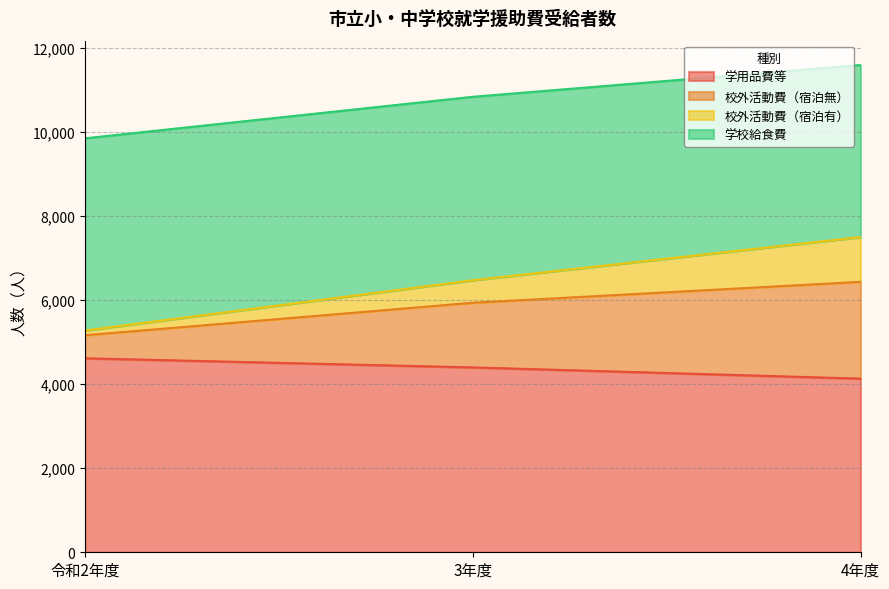

The value of 学用品費等 at 4年度 is 4133. True or false?

True